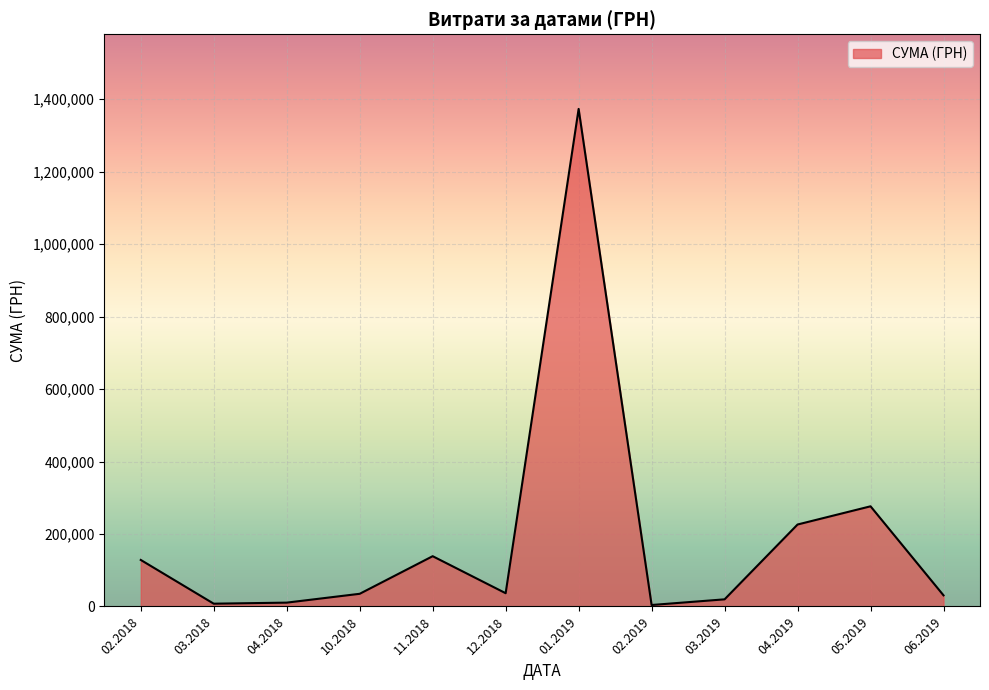

What is the difference between the values at 02.2018 and 05.2019?

148047.0